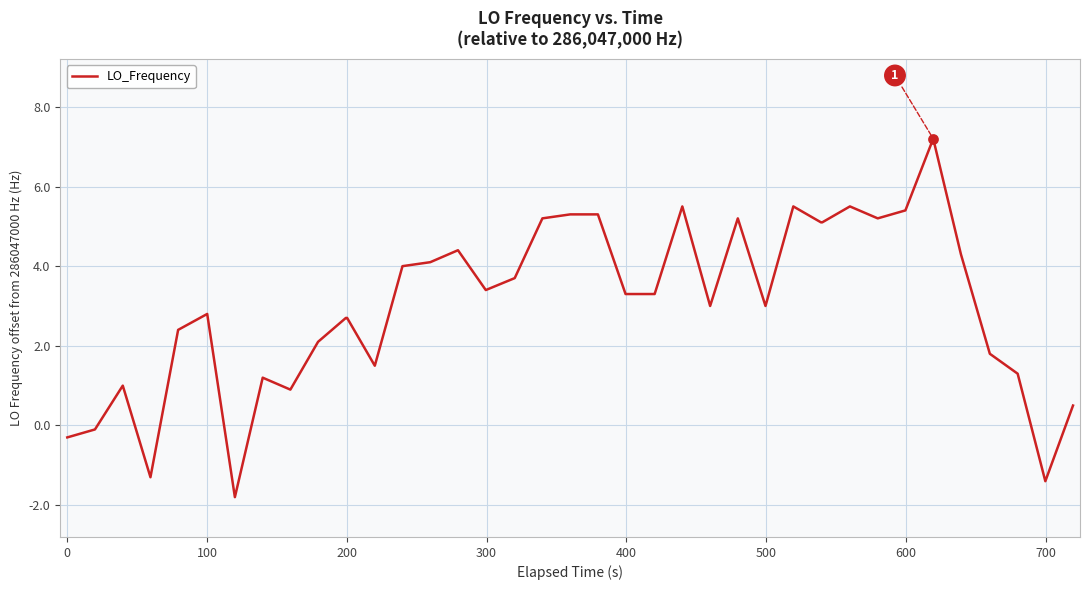

What is the difference between the maximum and minimum values?

9.0